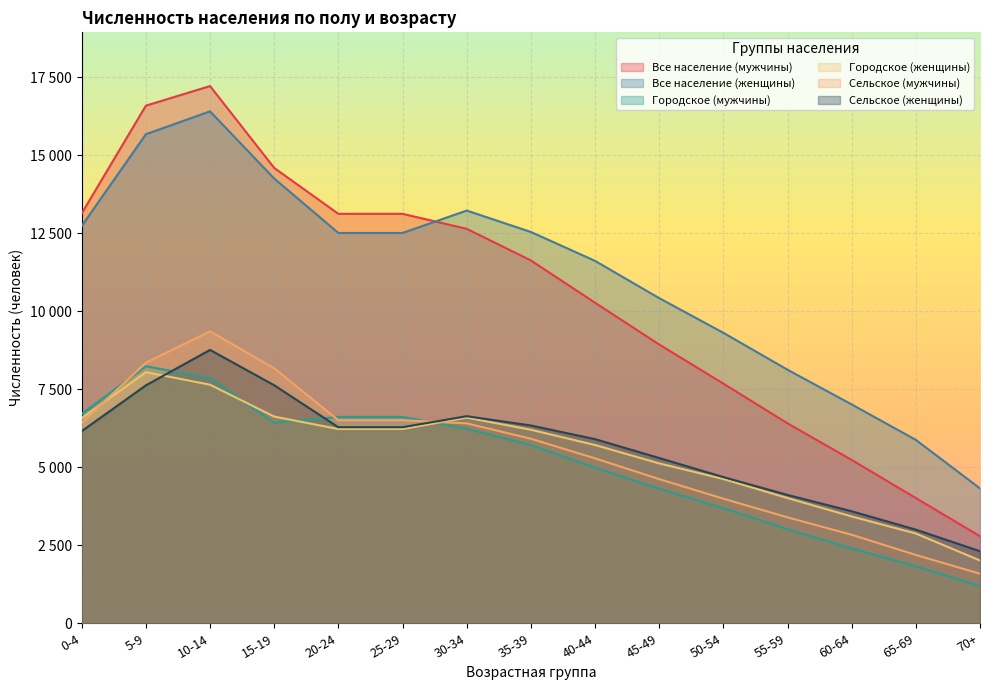

True or false: Сельское (женщины) has a value of 2431 at 55-59.

False